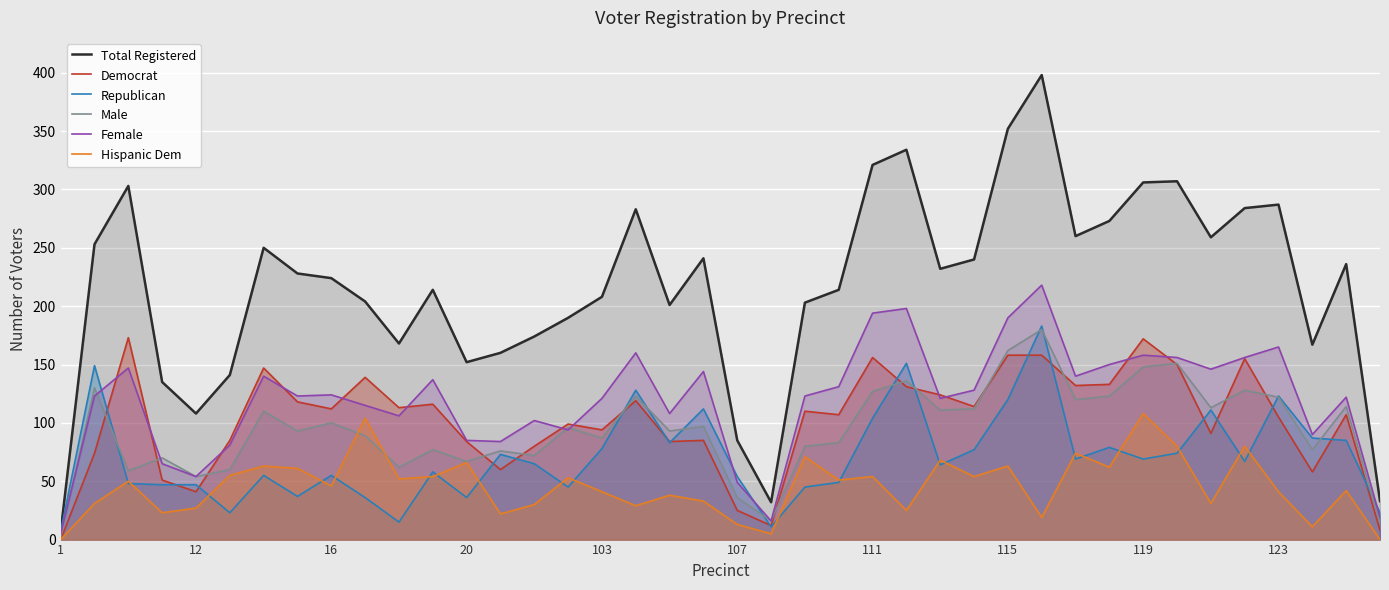

Is the value of Democrat at 14 greater than the value of Total Registered at 18?

No